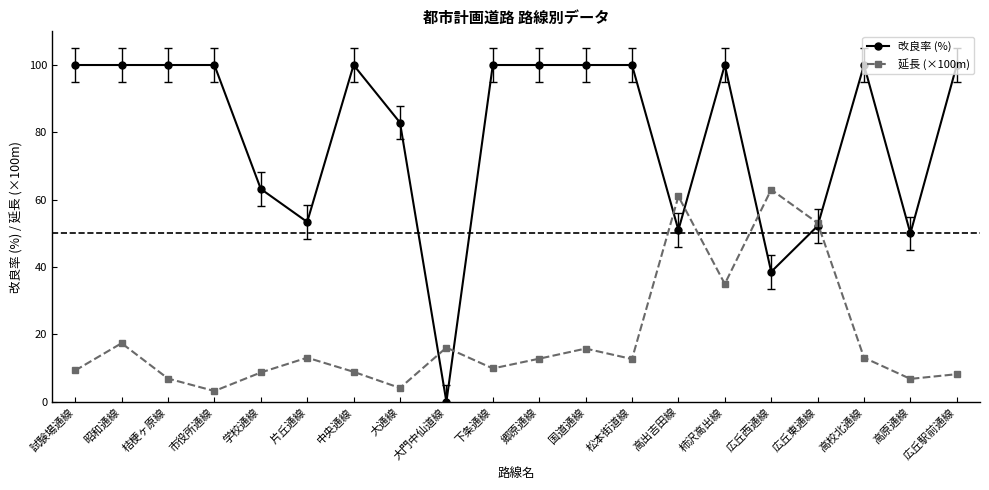

What is the difference between the maximum and minimum values in the 延長 (×100m) series?

59.8